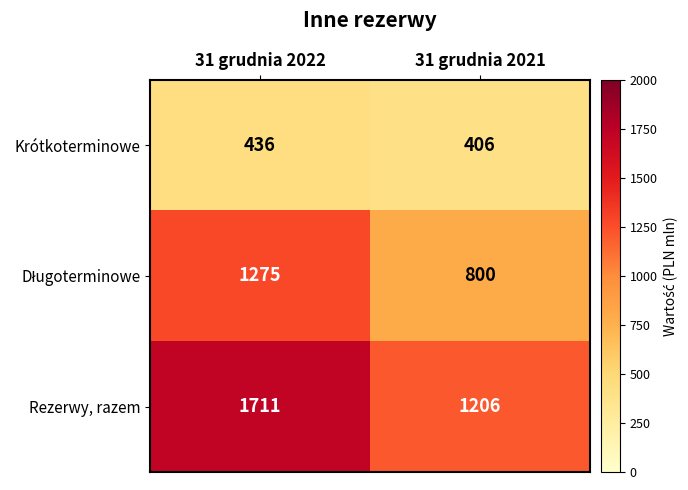

Which category has the highest value across all series?

31 grudnia 2022